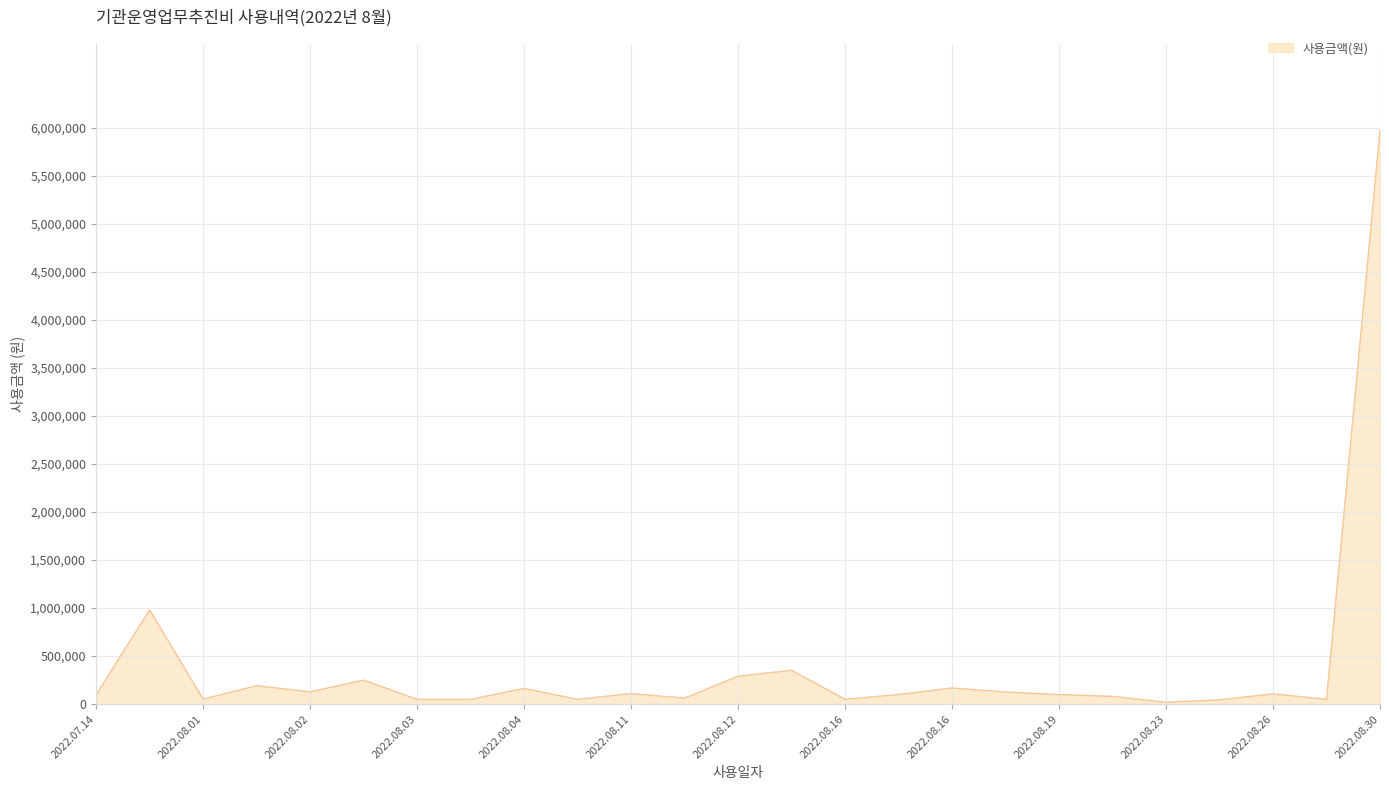

What is the average value?

386115